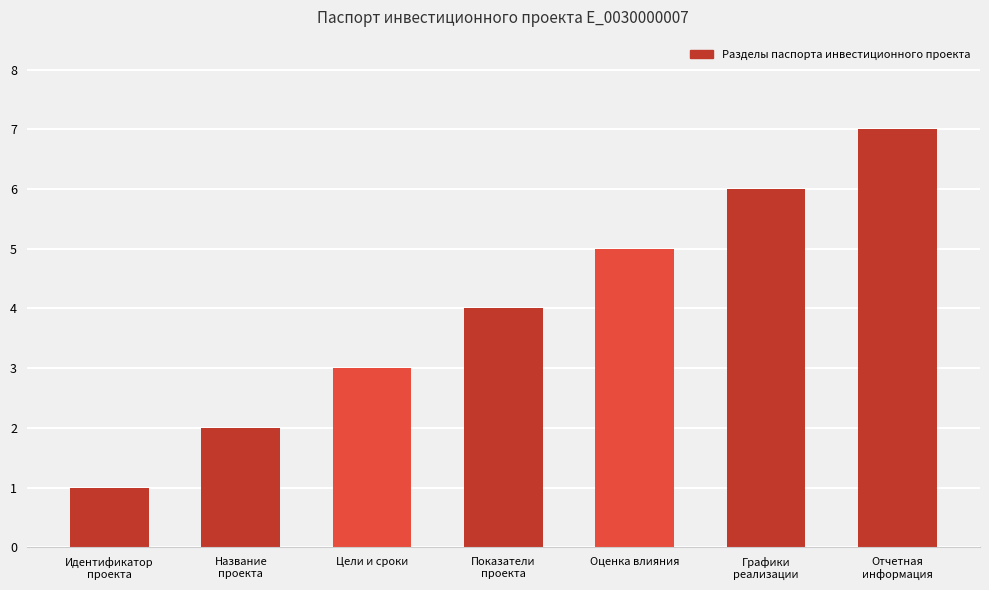

What is the average value?

4